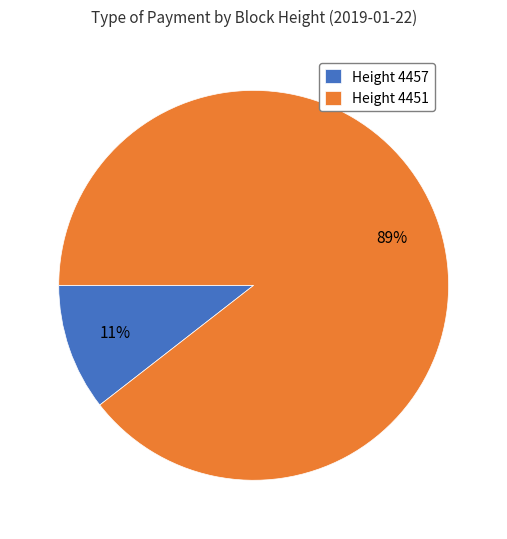

How many segments does this pie chart have?

2